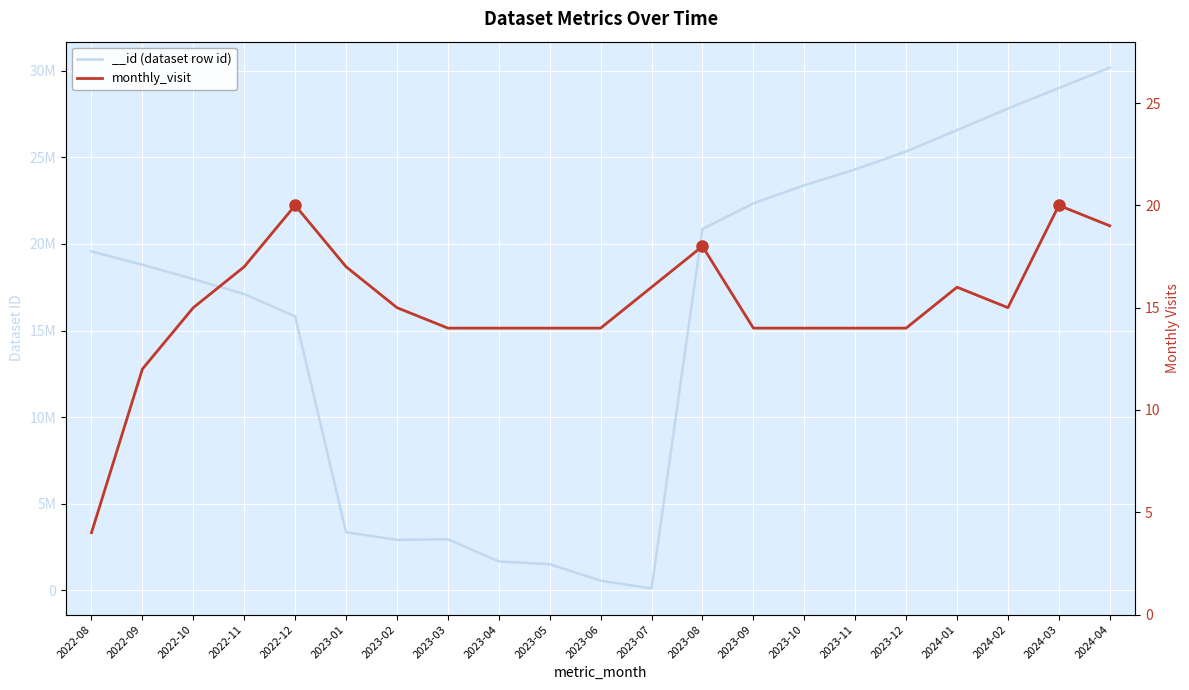

What is the greatest value displayed?

20